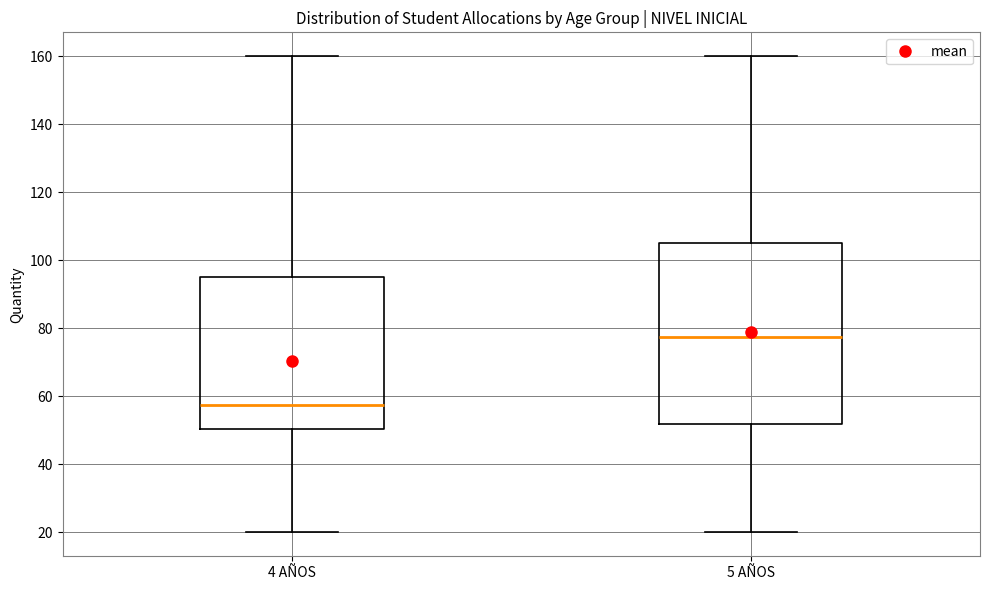

Which box is the tallest, from its lower edge to its upper edge?

5 AÑOS